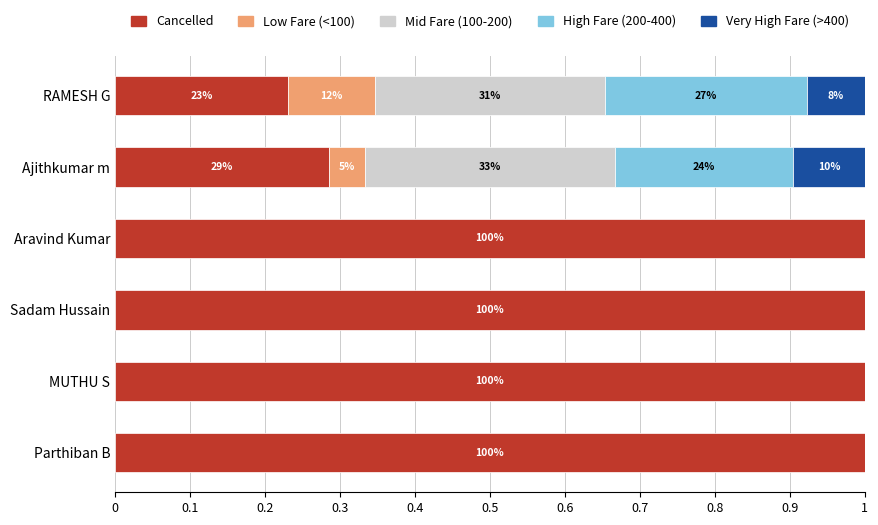

What is the total value across all series at MUTHU S?

1.0